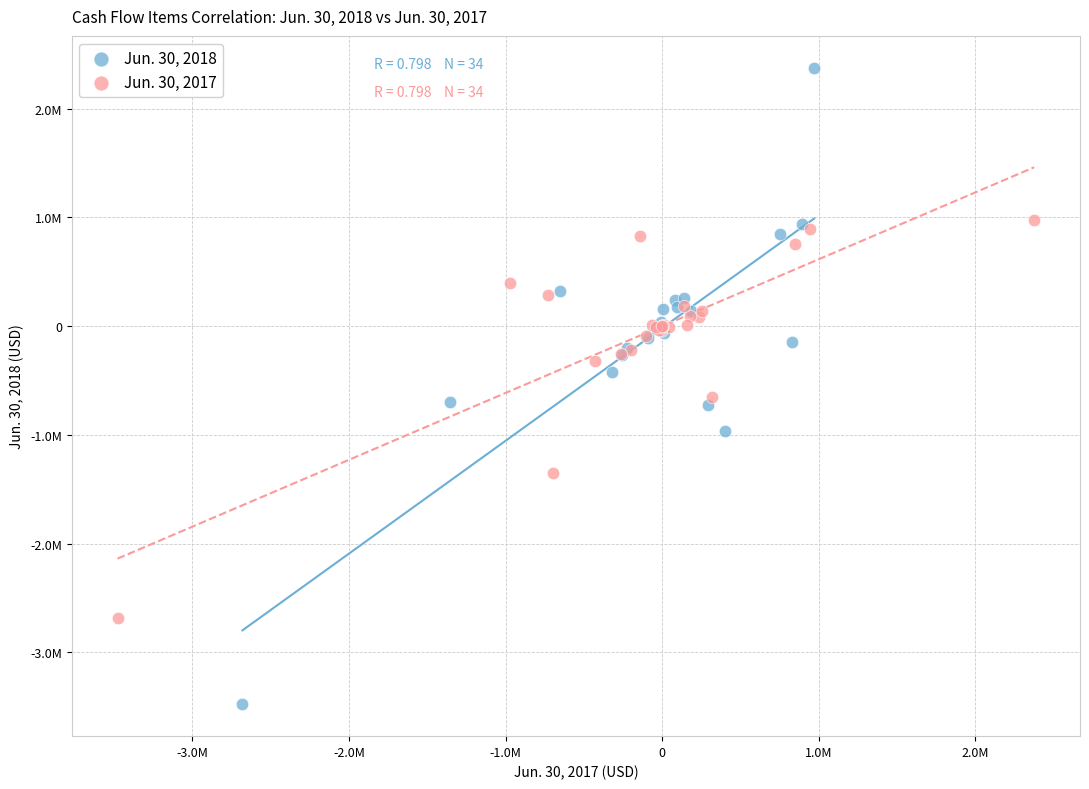

What are all the series names shown in the legend?

Jun. 30, 2018, Jun. 30, 2017